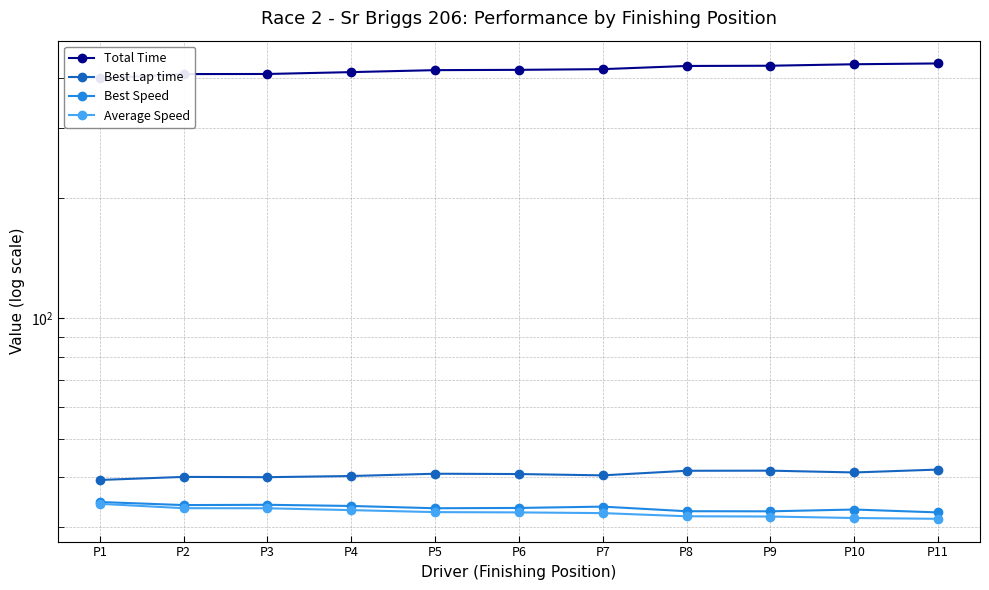

Rank the series by their maximum value, from highest to lowest.

Total Time, Best Lap time, Best Speed, Average Speed